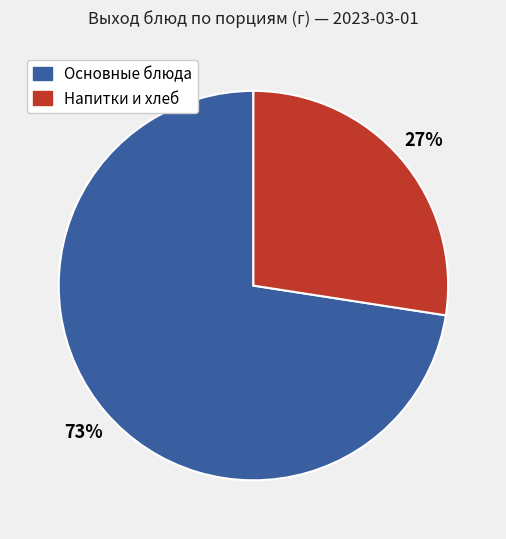

Count the number of slices in the pie.

2